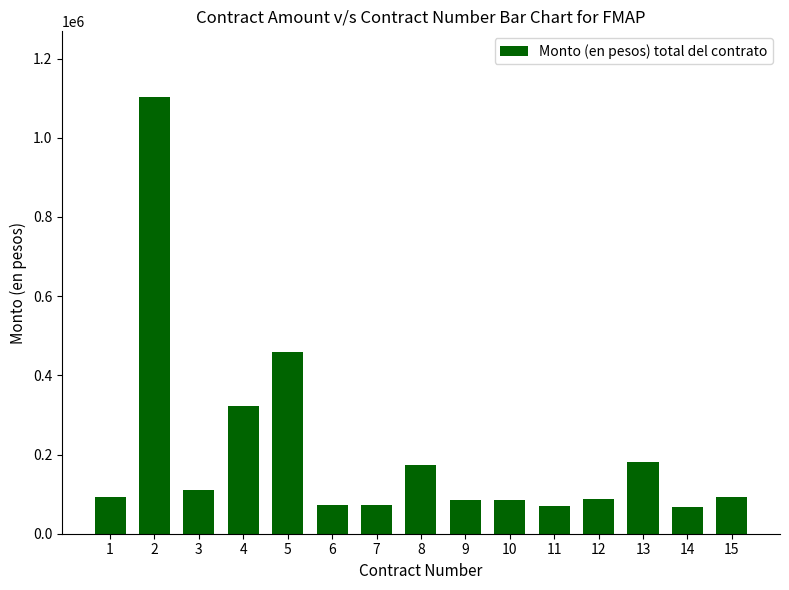

What is the change in value from 2 to 8?

-929392.0